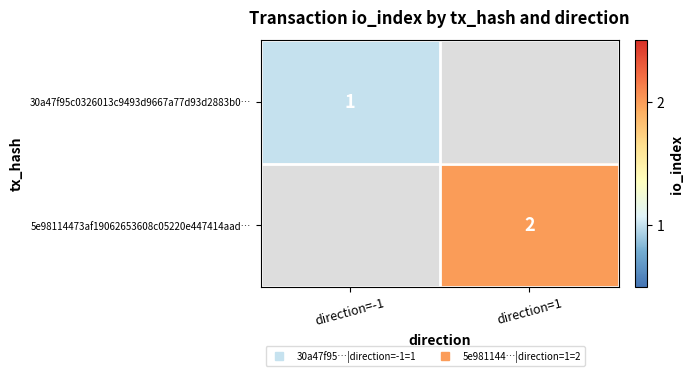

What is the greatest value displayed?

2.0